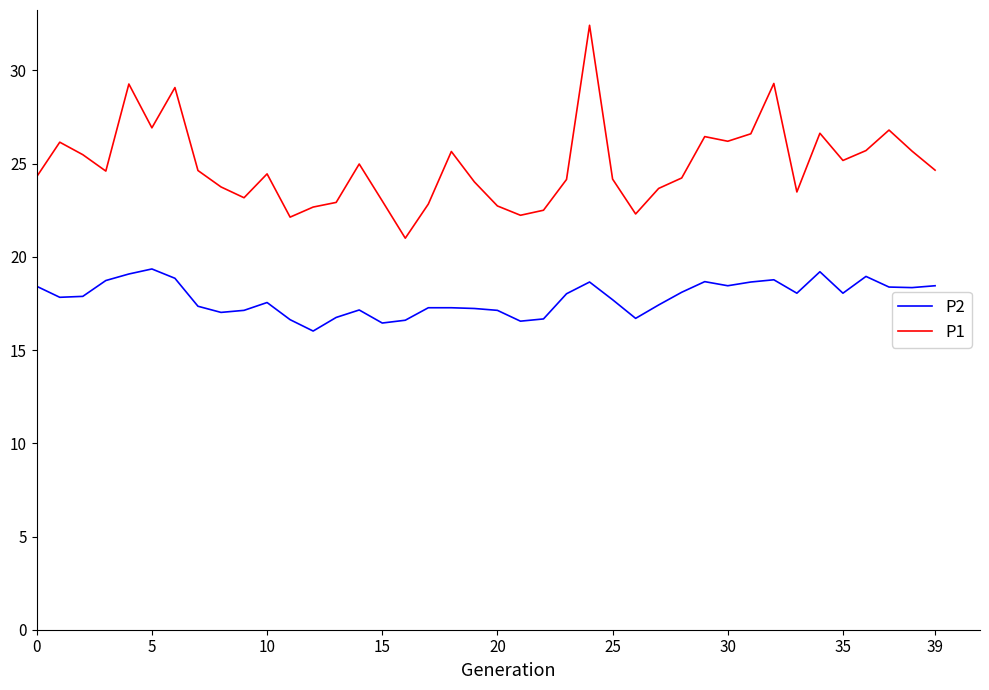

True or false: P2 and P1 cross at least once.

False